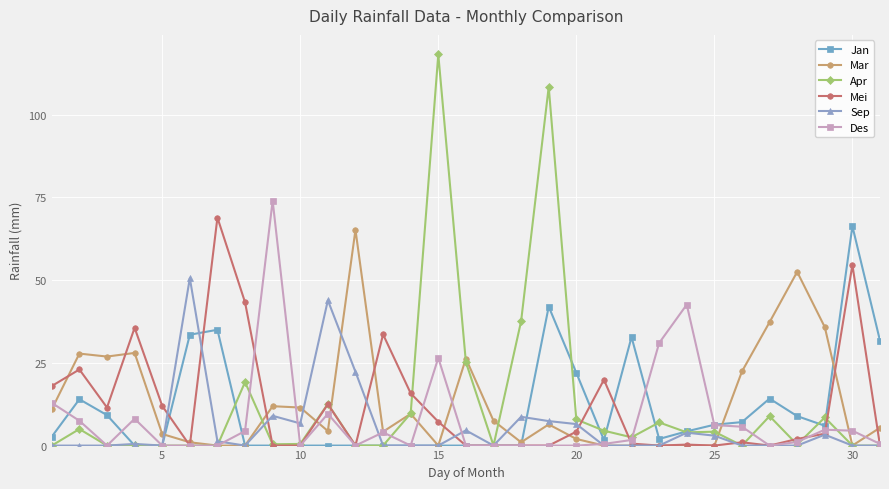

Which series has the widest spread of values?

Apr